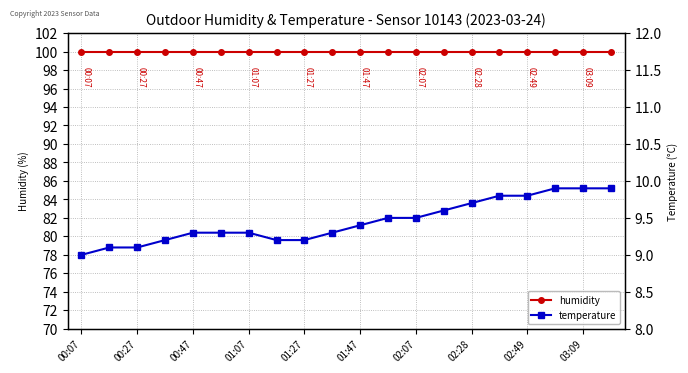

The humidity series shows 167.1 at 19. True or false?

False